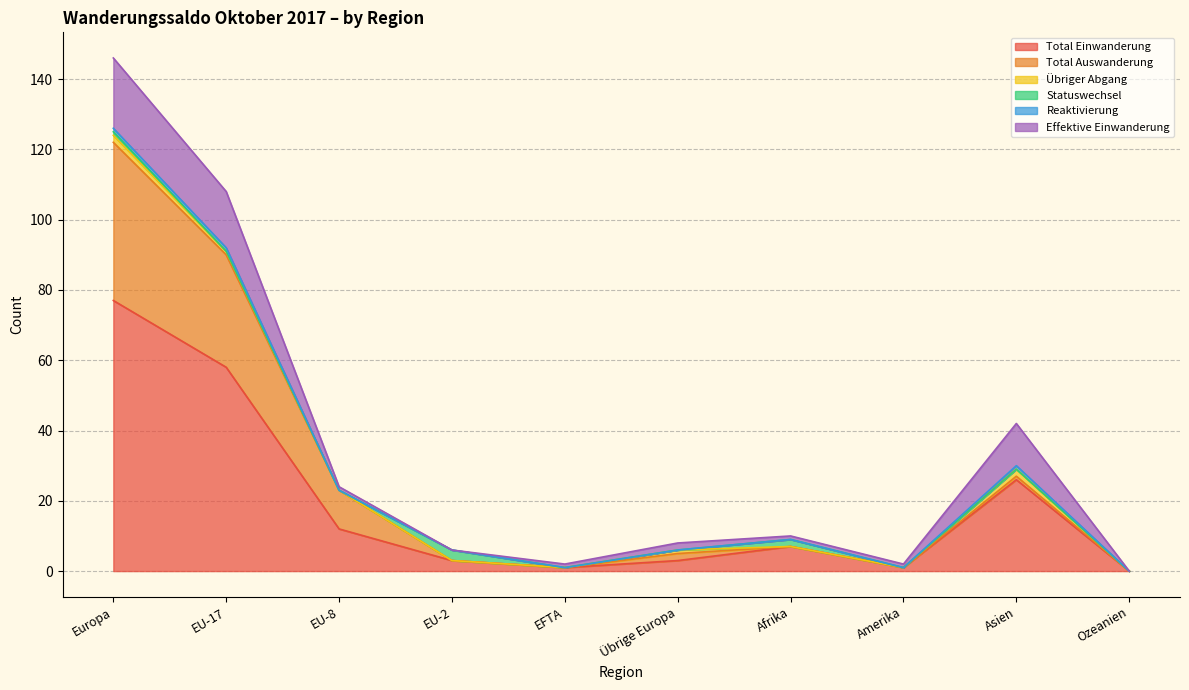

Which category has the highest value in the Statuswechsel series?

EU-2